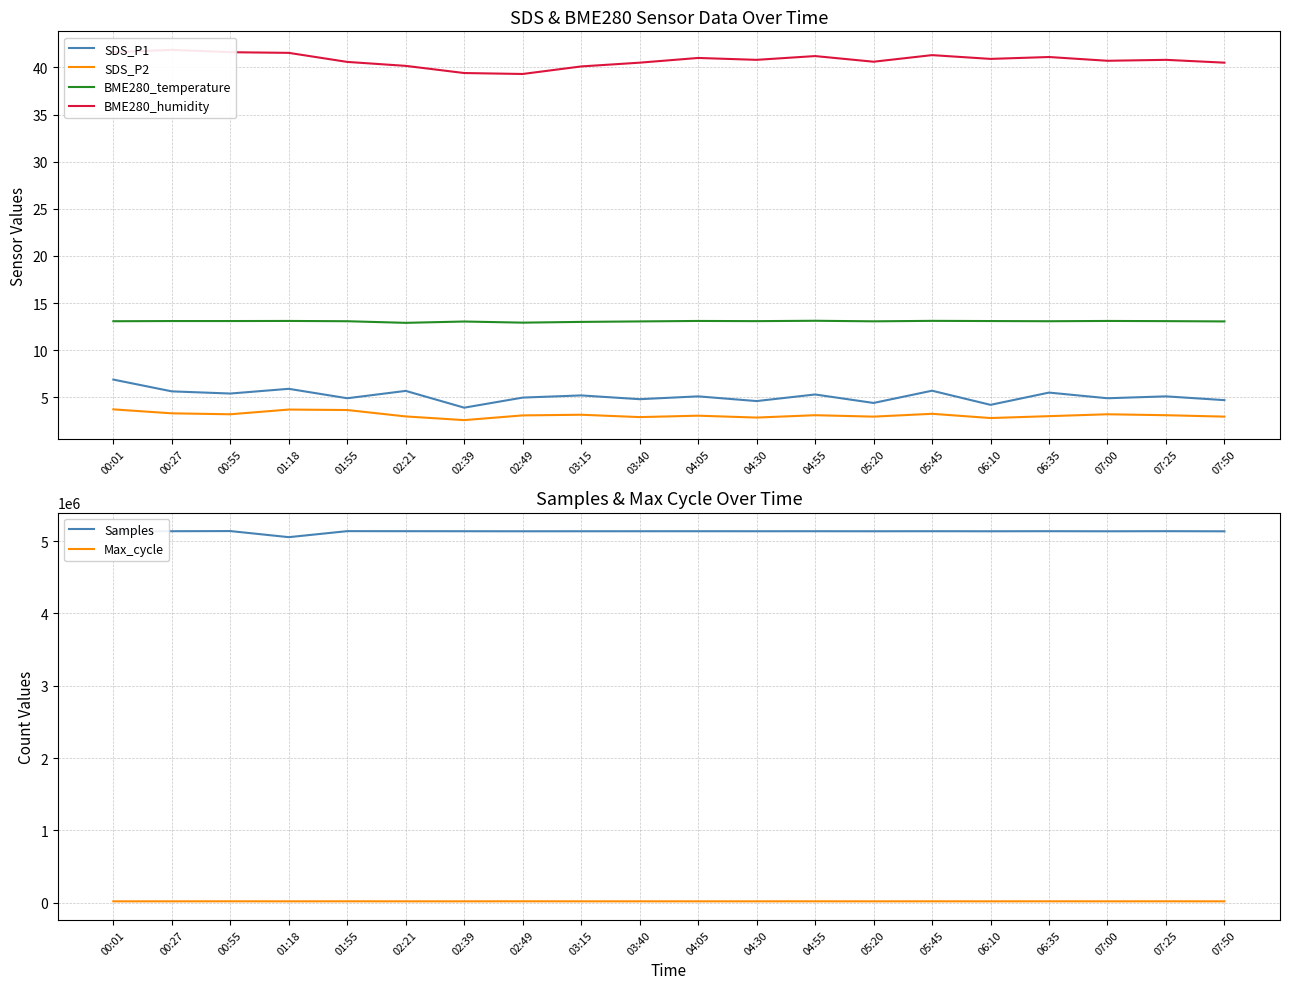

How many values in the SDS_P1 series exceed 5?

11